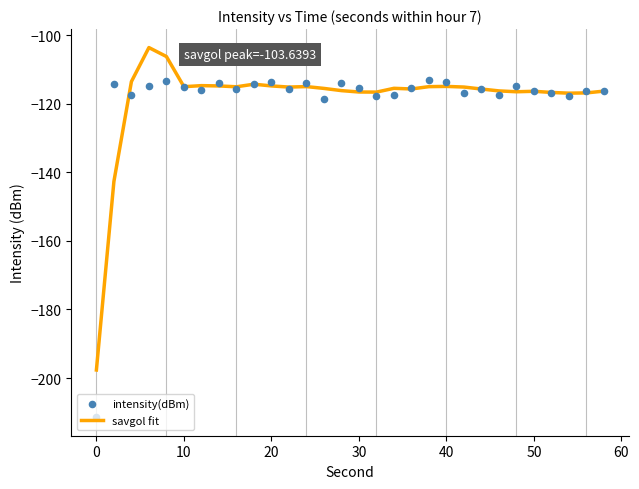

Which series reaches the minimum Y coordinate?

intensity(dBm)